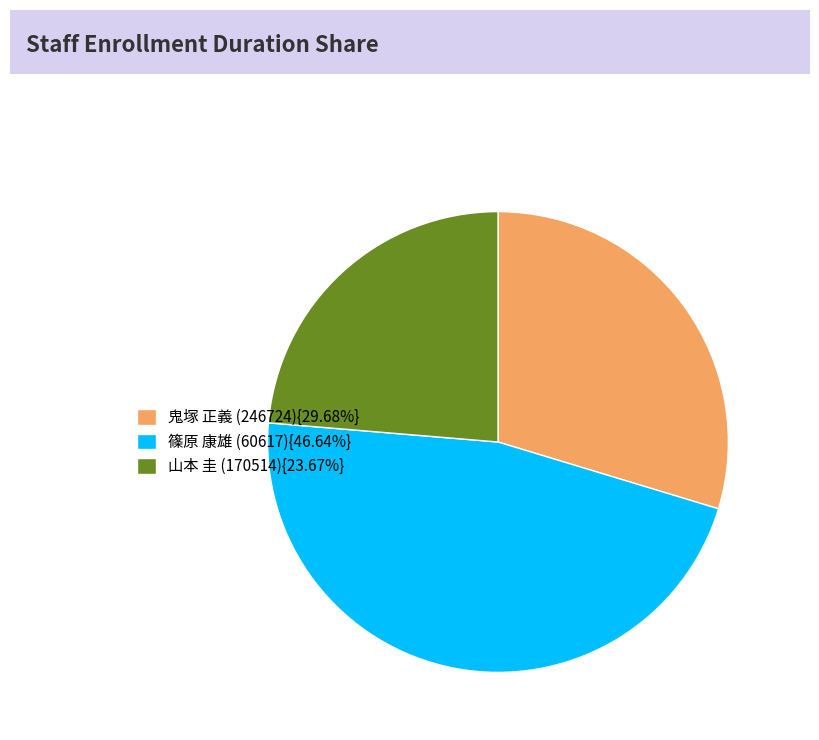

Combined, do 山本 圭 (170514){23.67%} and 篠原 康雄 (60617){46.64%} account for over 50%?

Yes